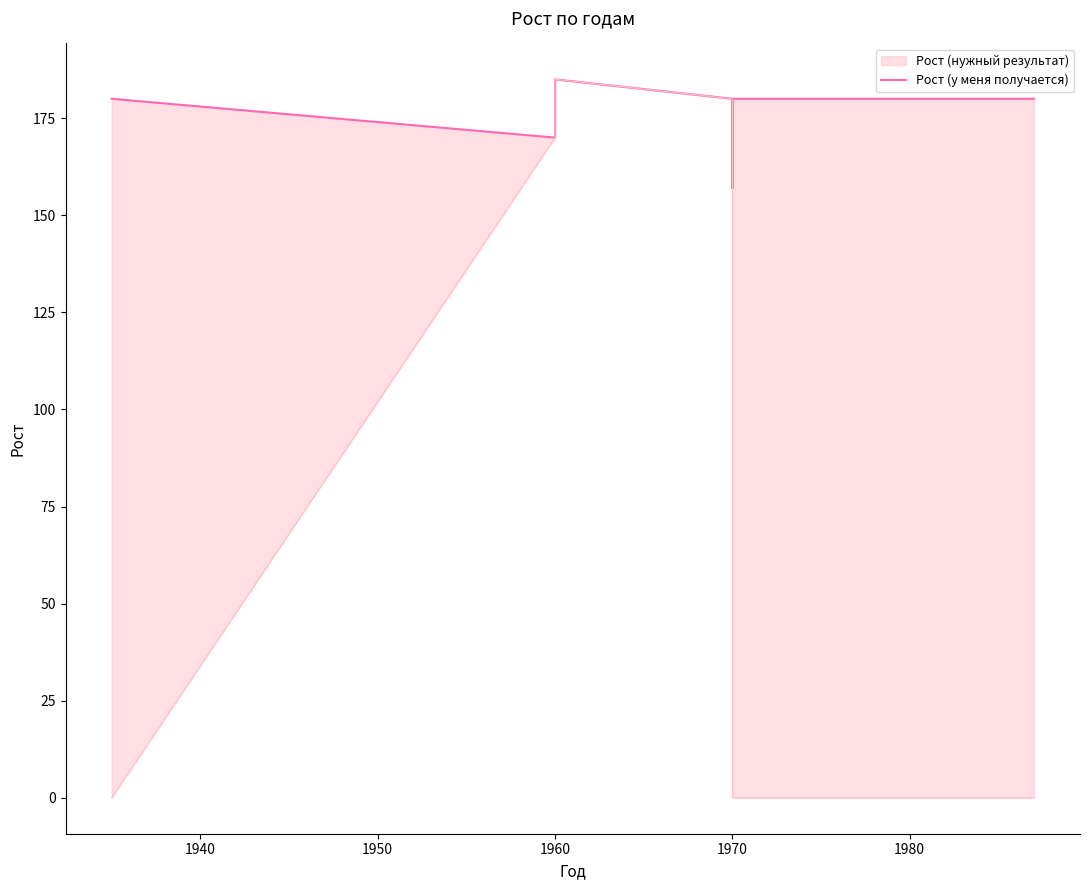

The value at 1970 is 268. True or false?

False